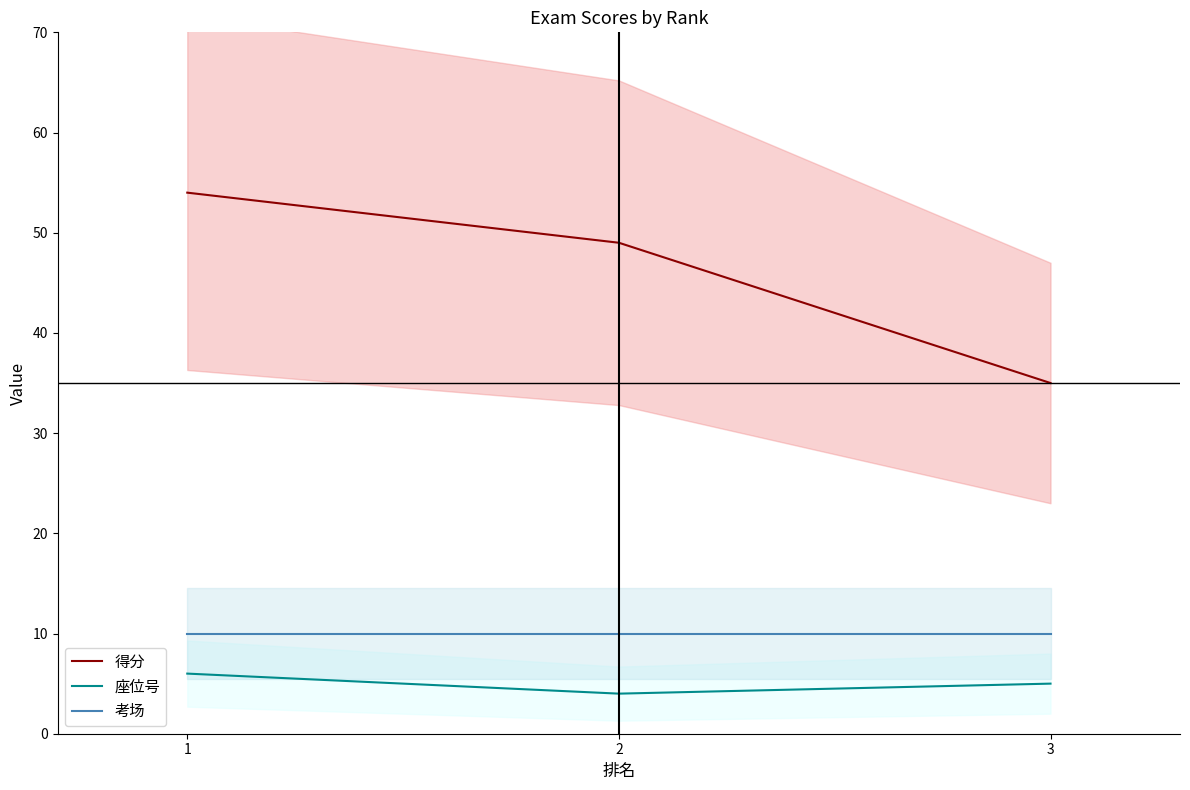

Reading left to right, list all the values displayed in this chart.

得分: 54	49	35
座位号: 6	4	5
考场: 10	10	10